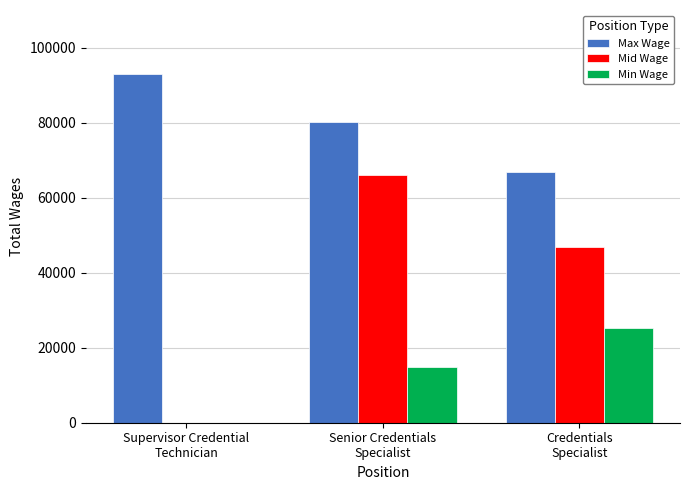

What is the sum of the Max Wage values at Supervisor Credential
Technician and Credentials
Specialist?

159580.0